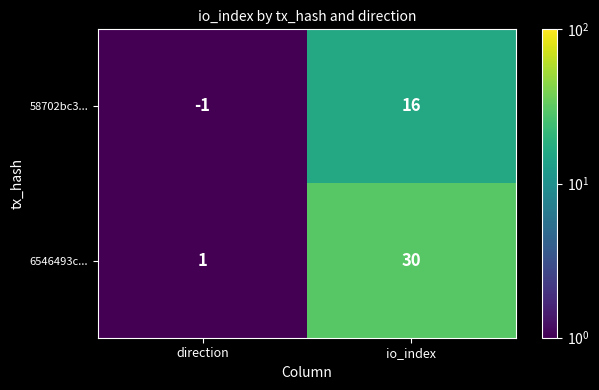

List the series in order of their overall mean, highest first.

6546493c..., 58702bc3...